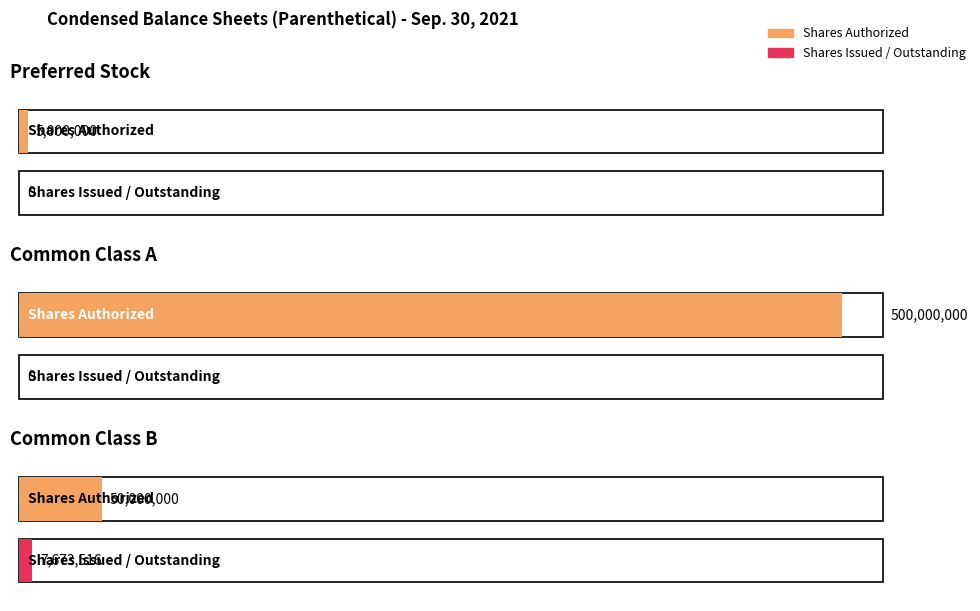

At Common Class B, list the series in order from smallest to largest.

Shares Issued / Outstanding, Shares Authorized